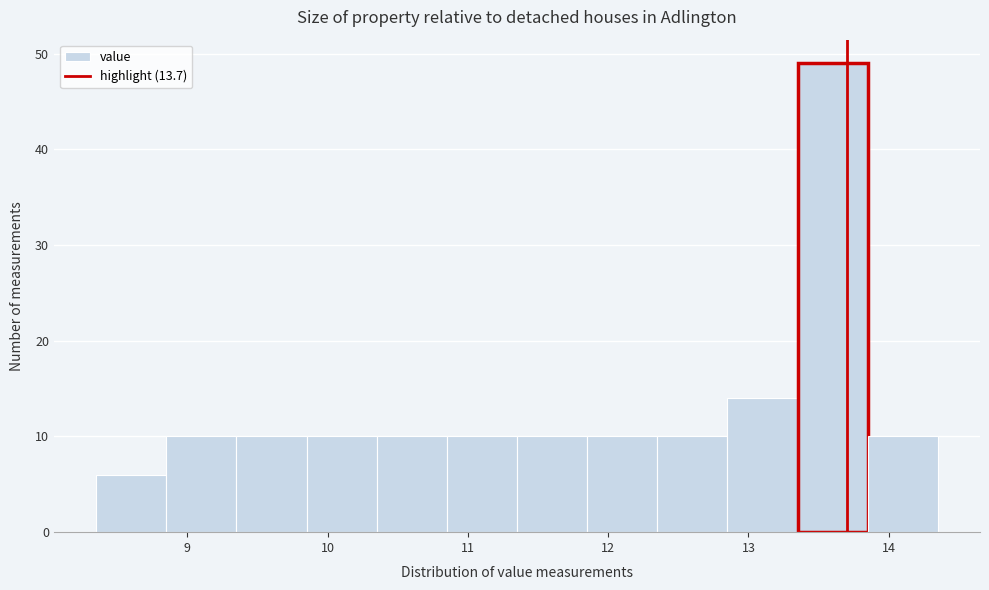

Which range on the x-axis has the tallest bar?

13.35 to 13.85